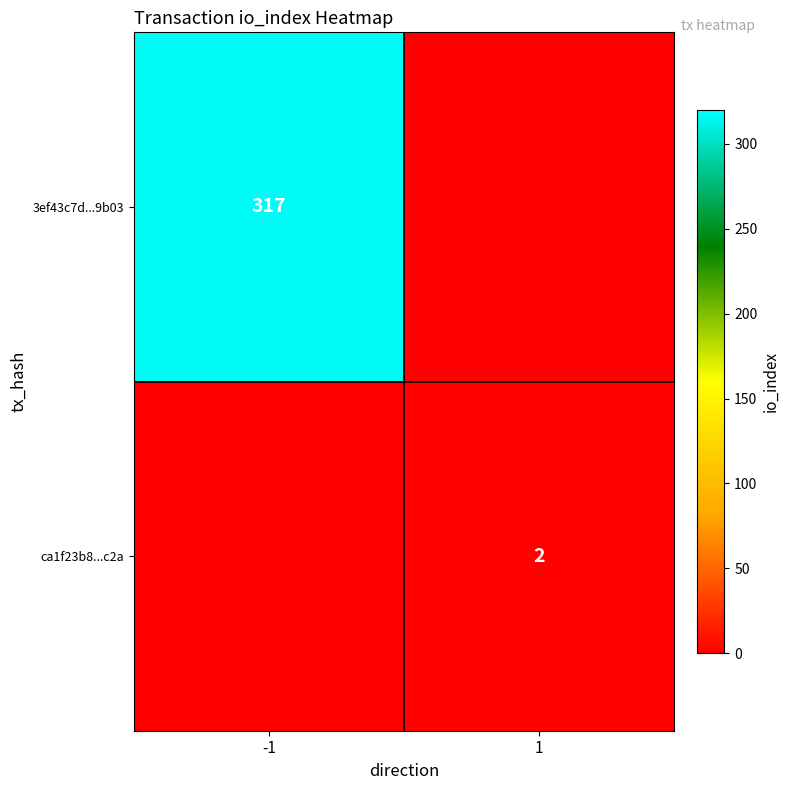

Is it true that 3ef43c7d...9b03 equals 495 at -1?

False